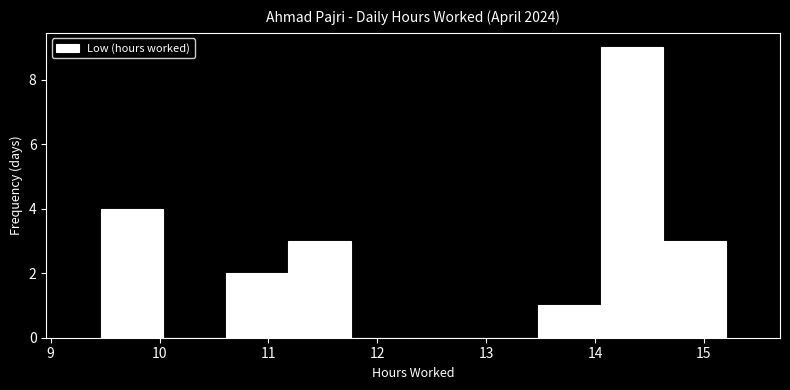

Reading left to right, list every bar in this chart as the range it spans on the x-axis followed by its height. Neither the bar edges nor the heights are printed on the chart, so give them approximately, as read against the axes.

9.5 to 10.0: 4
10.0 to 10.6: 0
10.6 to 11.2: 2
11.2 to 11.8: 3
11.8 to 12.3: 0
12.3 to 12.9: 0
12.9 to 13.5: 0
13.5 to 14.1: 1
14.1 to 14.6: 9
14.6 to 15.2: 3